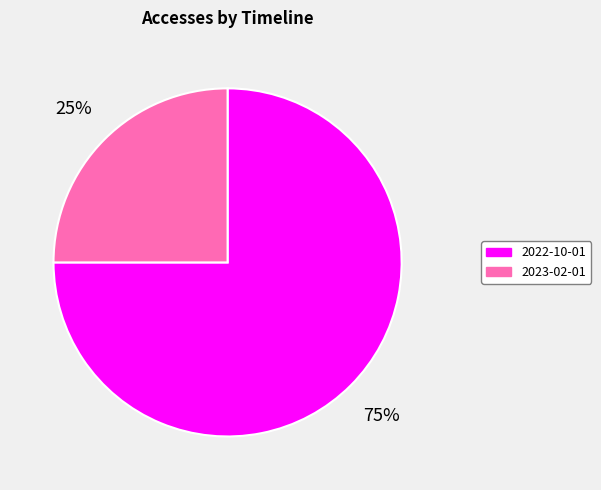

To the nearest percent, what is the combined percentage of 2023-02-01 and 2022-10-01?

100%